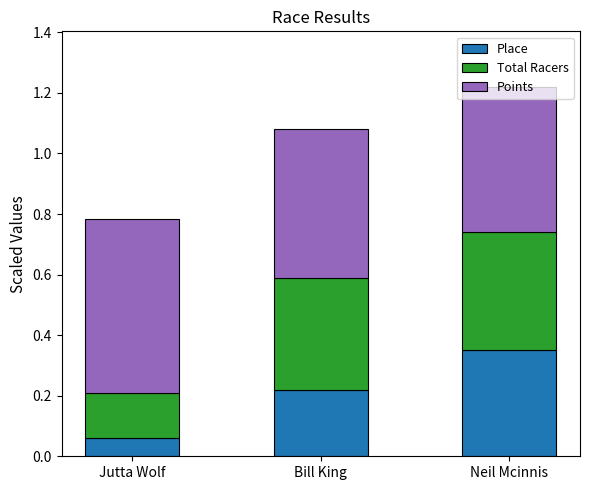

The value of Place at Neil Mcinnis is 0.6. True or false?

False